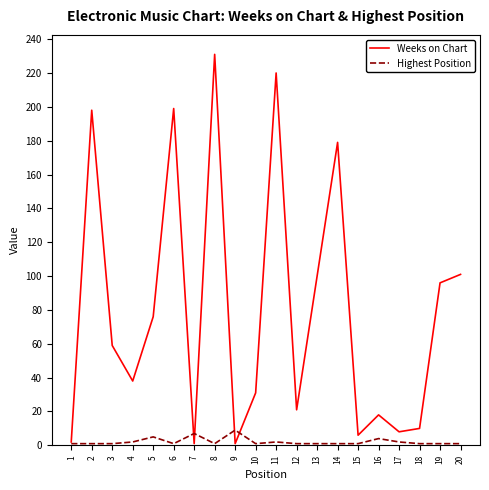

Reading right to left, transcribe all the data shown in this chart.

Weeks on Chart: 20=101	19=96	18=10	17=8	16=18	15=6	14=179	13=100	12=21	11=220	10=31	9=1	8=231	7=1	6=199	5=76	4=38	3=59	2=198	1=2
Highest Position: 20=1	19=1	18=1	17=2	16=4	15=1	14=1	13=1	12=1	11=2	10=1	9=9	8=1	7=7	6=1	5=5	4=2	3=1	2=1	1=1